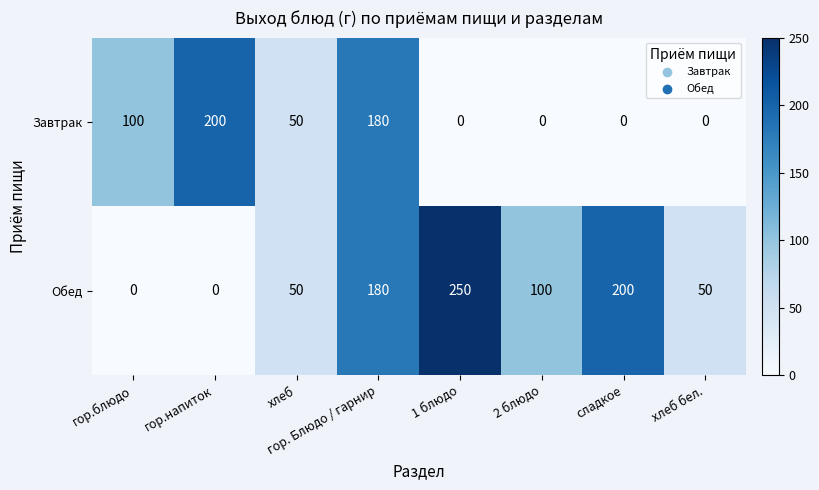

True or false: Обед has a value of 173 at гор.блюдо.

False